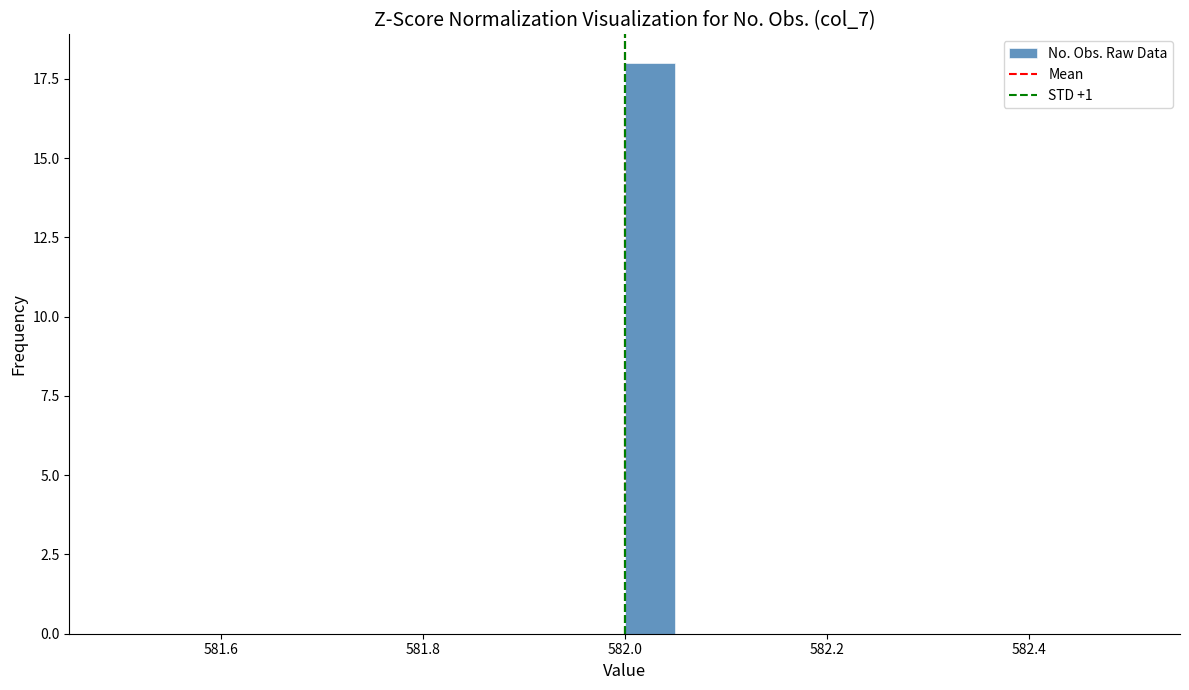

Read against the x-axis, roughly where is the centre of the tallest bar?

582.02